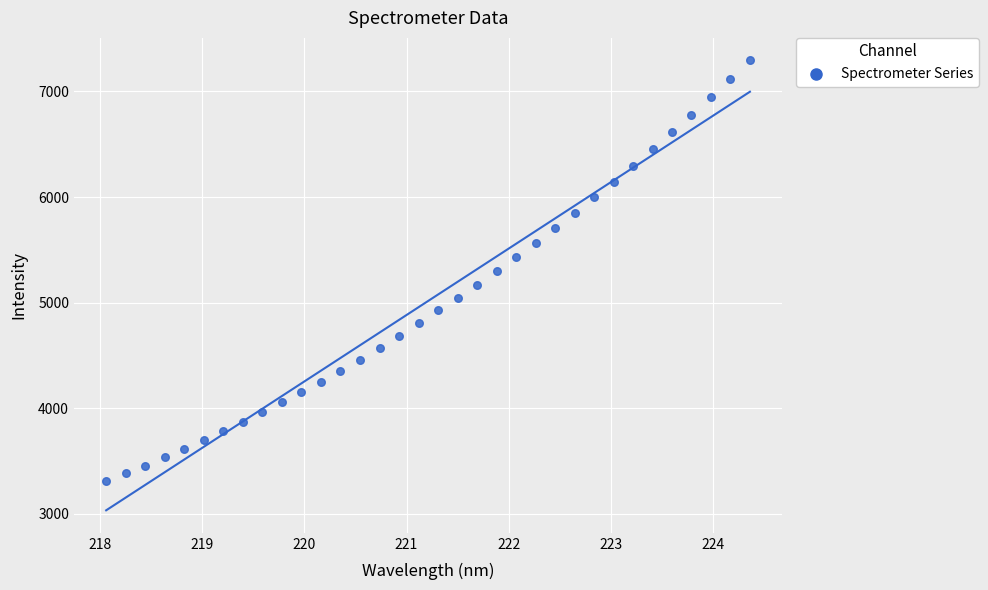

What is the range of X values (max minus min)?

6.3